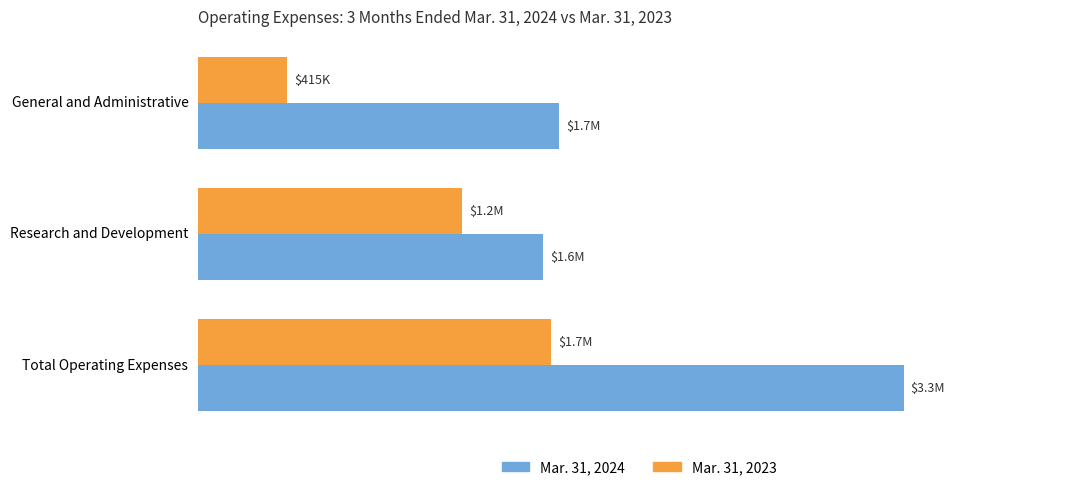

List the series in order of their overall mean, lowest first.

Mar. 31, 2023, Mar. 31, 2024